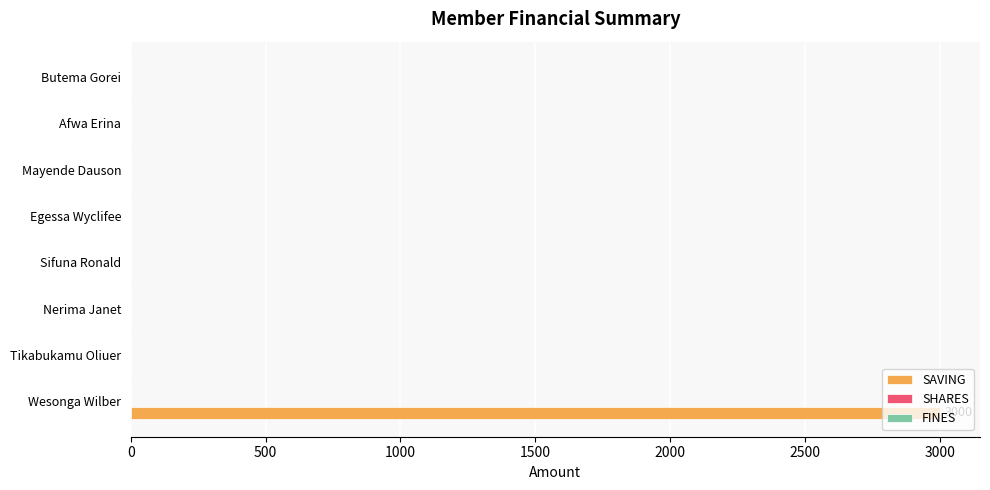

What is the maximum value shown in the chart?

3000